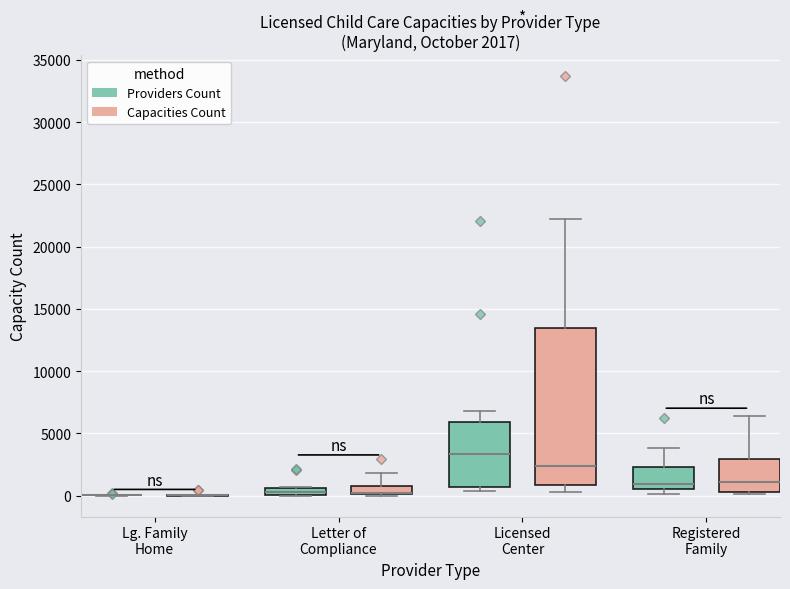

Comparing the boxes themselves (not the whiskers), which one is the tallest?

Licensed Center (Capacities Count)